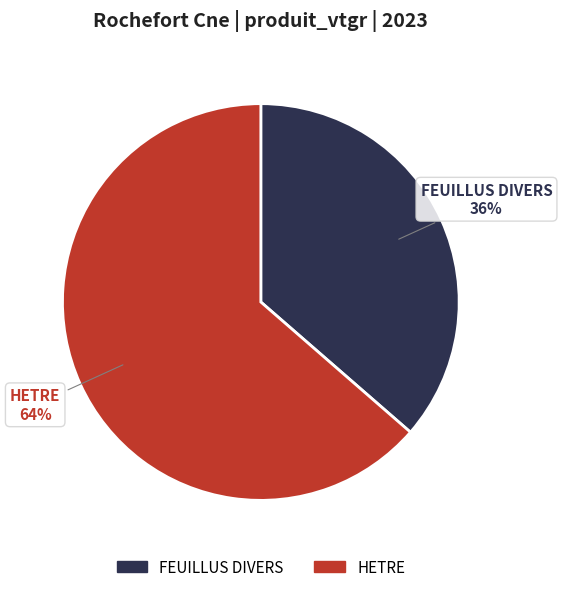

To the nearest percent, what percentage of the pie is HETRE?

64%